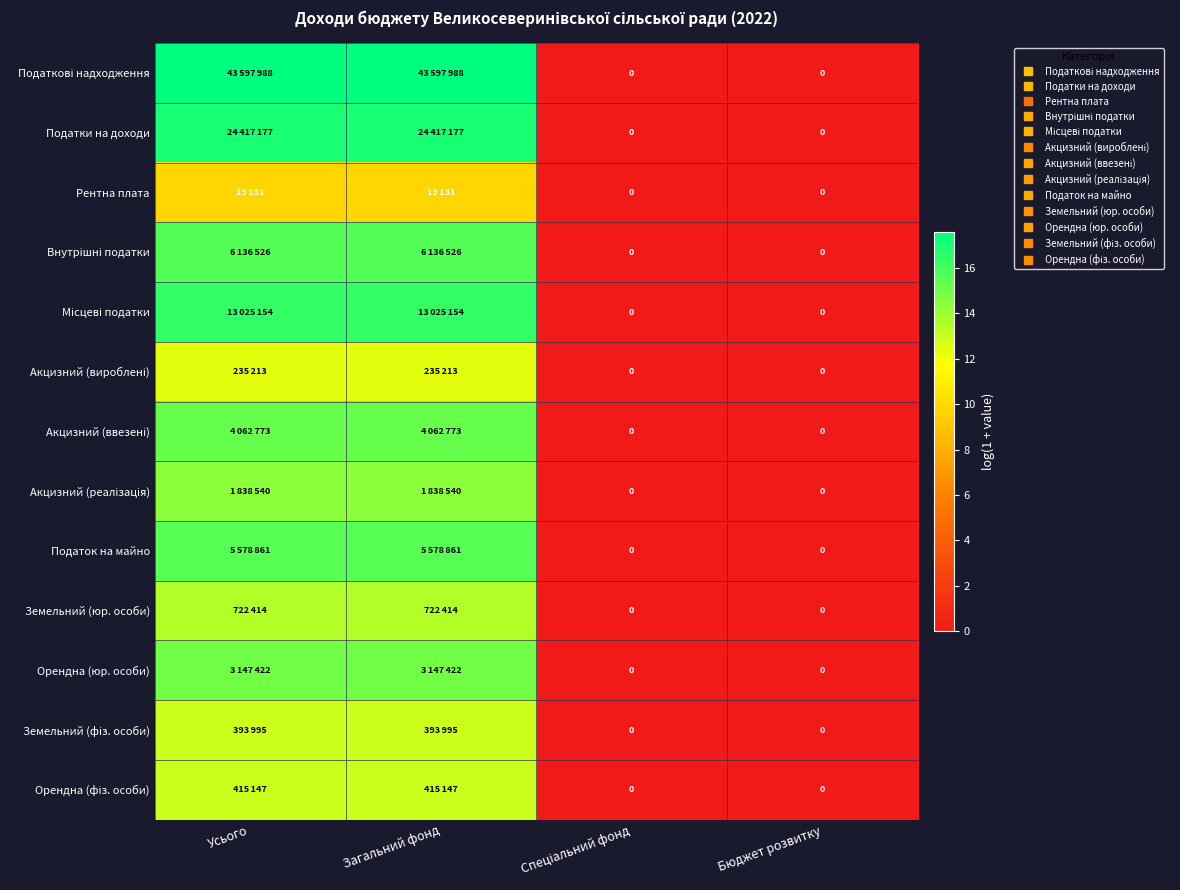

At which label does Податки на доходи reach its peak?

Усього